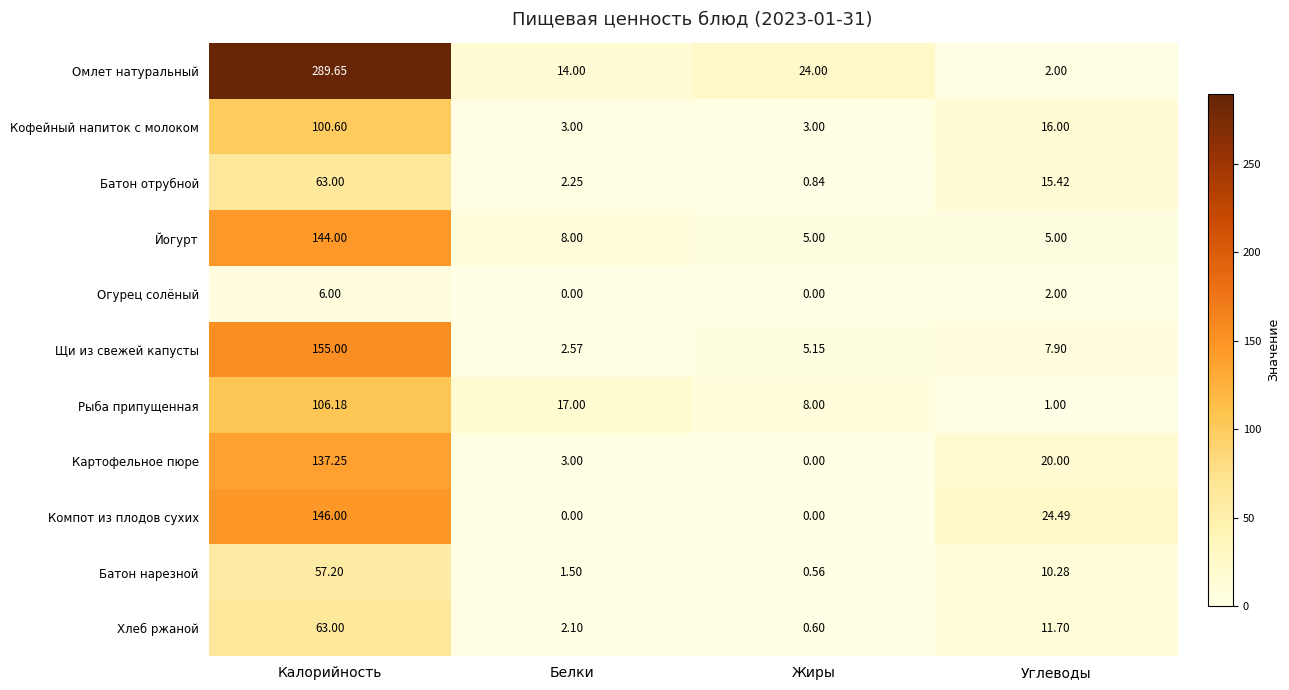

Which series has the widest spread of values?

Омлет натуральный